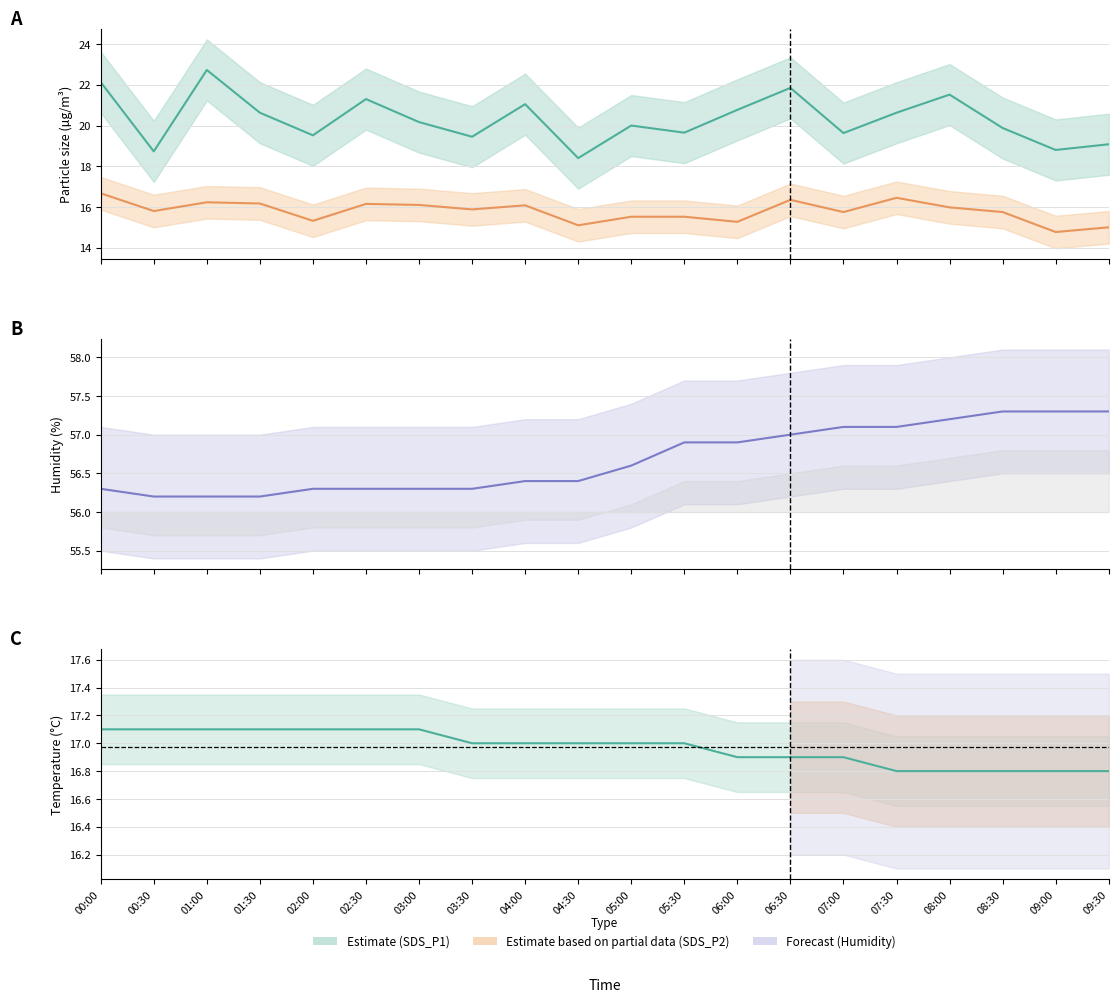

Which series has the largest range (max minus min)?

SDS_P1